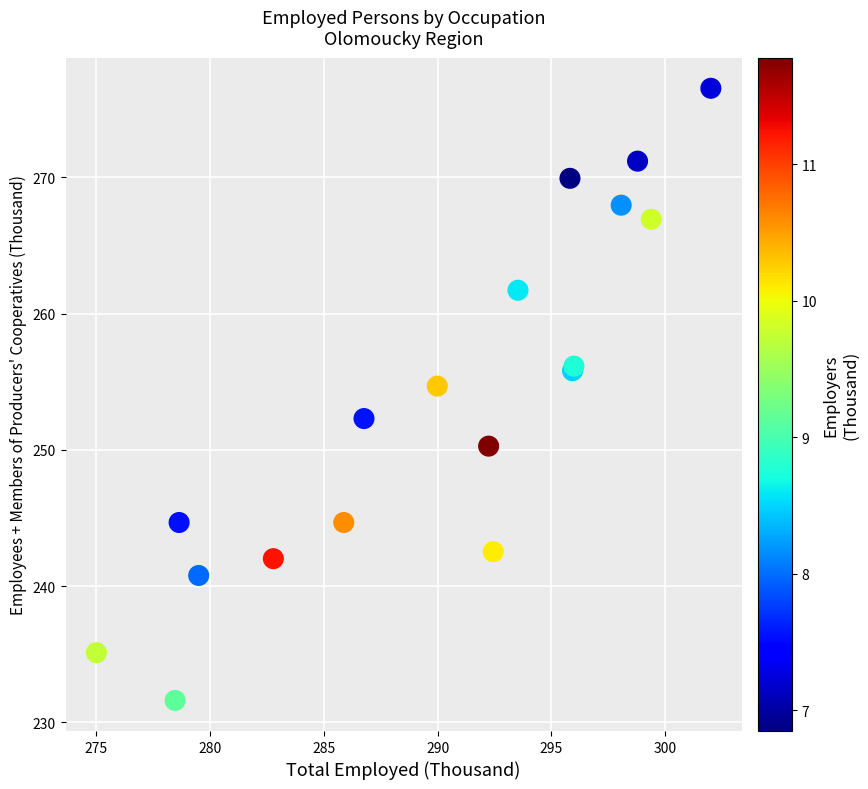

What Y value in the scatter plot is closest to 254?

254.7